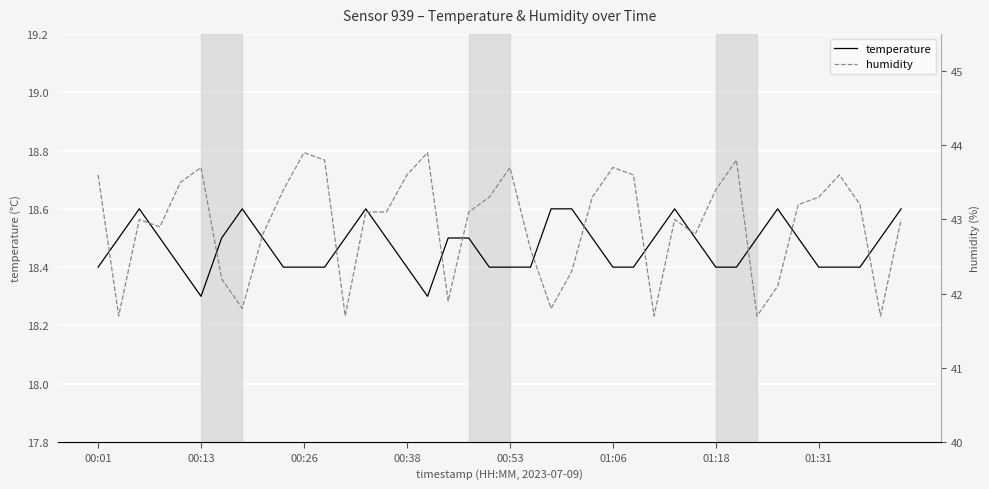

Which series has the largest total across all categories?

humidity